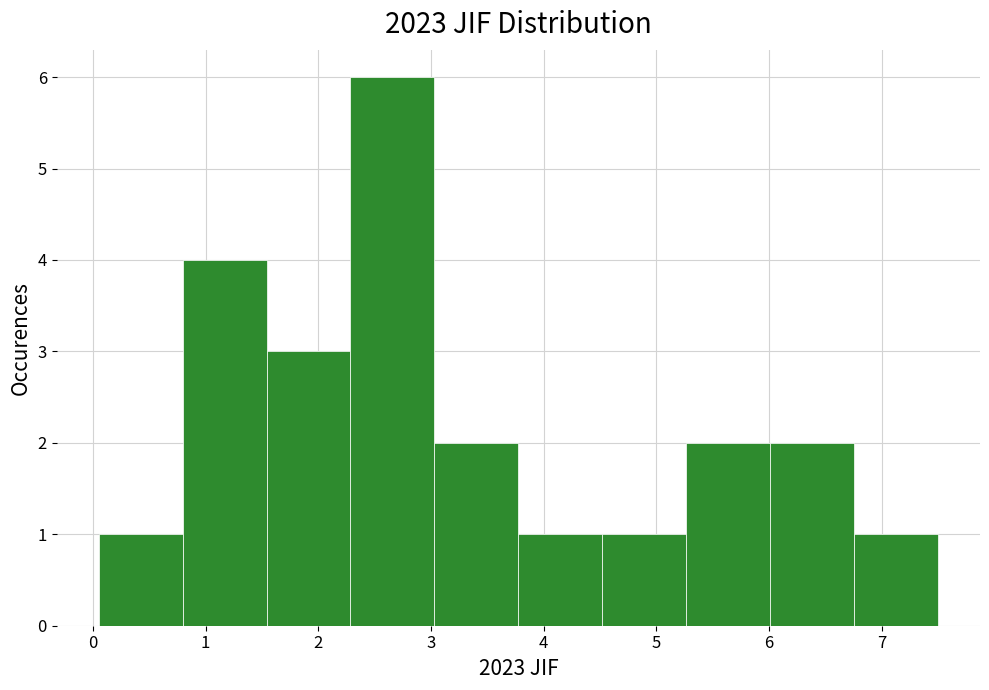

What is the height of the bar covering 6.0 to 6.8 on the x-axis? Neither the bar edges nor the heights are printed on the chart, so give them approximately, as read against the axes.

2